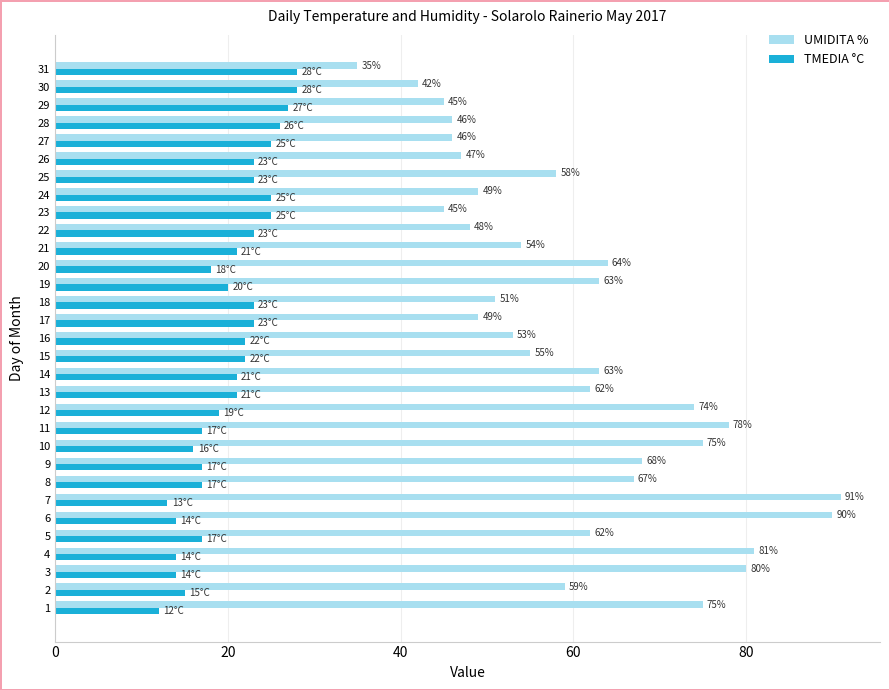

What is the sum of all TMEDIA °C values?

629